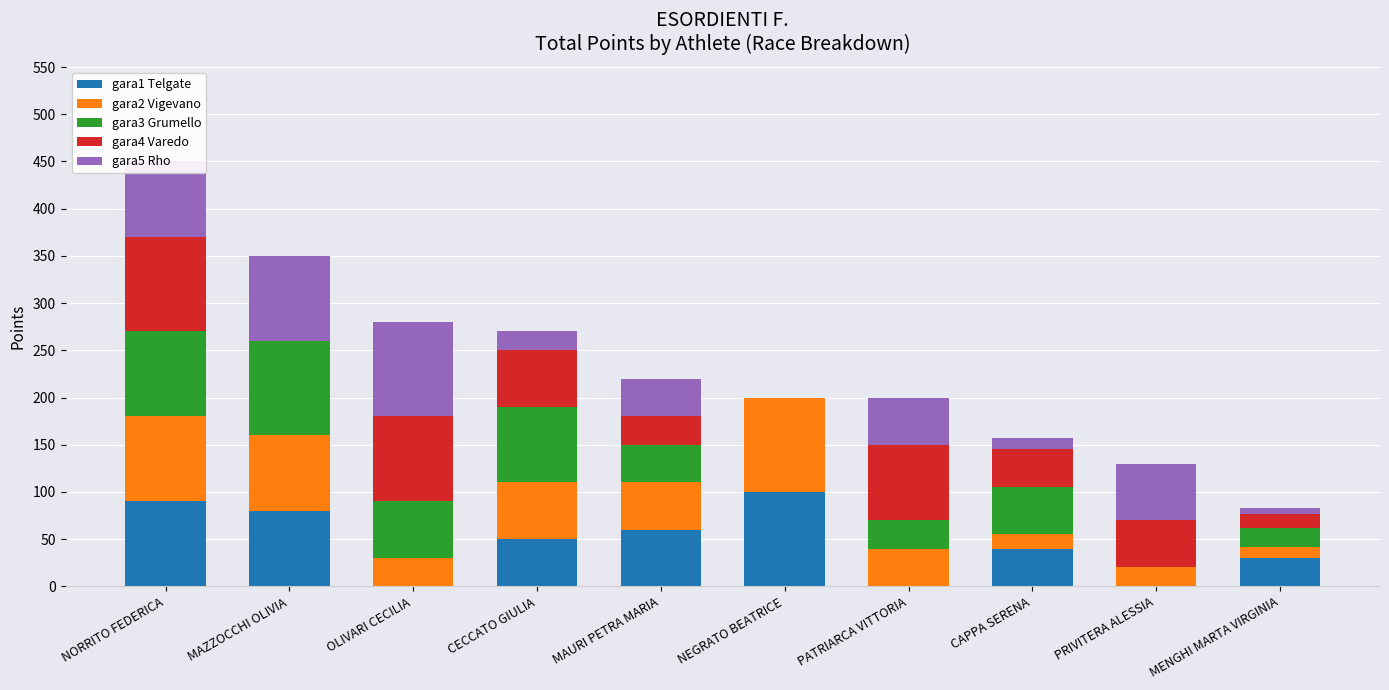

The value of gara1 Telgate at MAZZOCCHI OLIVIA is 80. True or false?

True